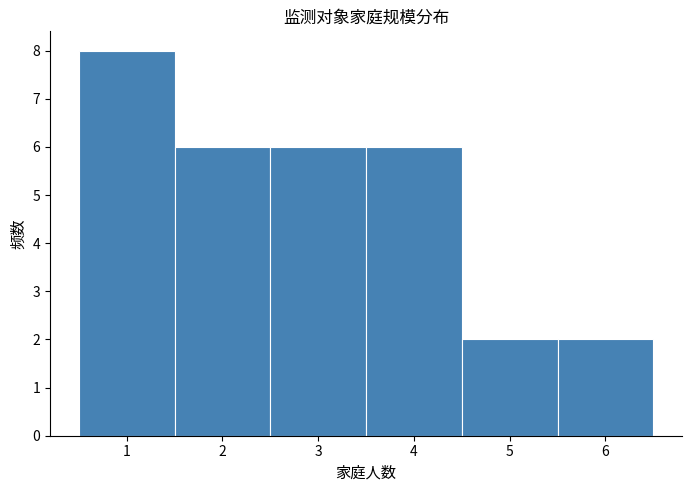

Reading left to right, extract all data points from this chart.

8	6	6	6	2	2